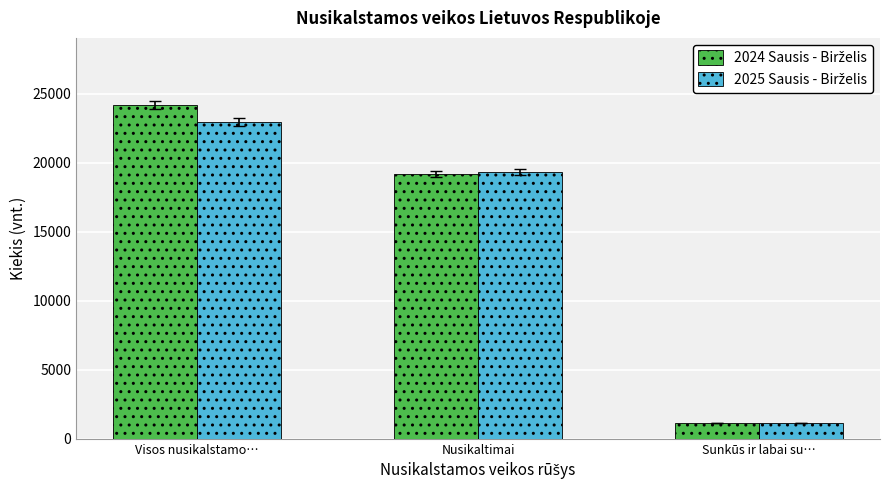

What is the spread (max minus min) of values at Nusikaltimai?

163